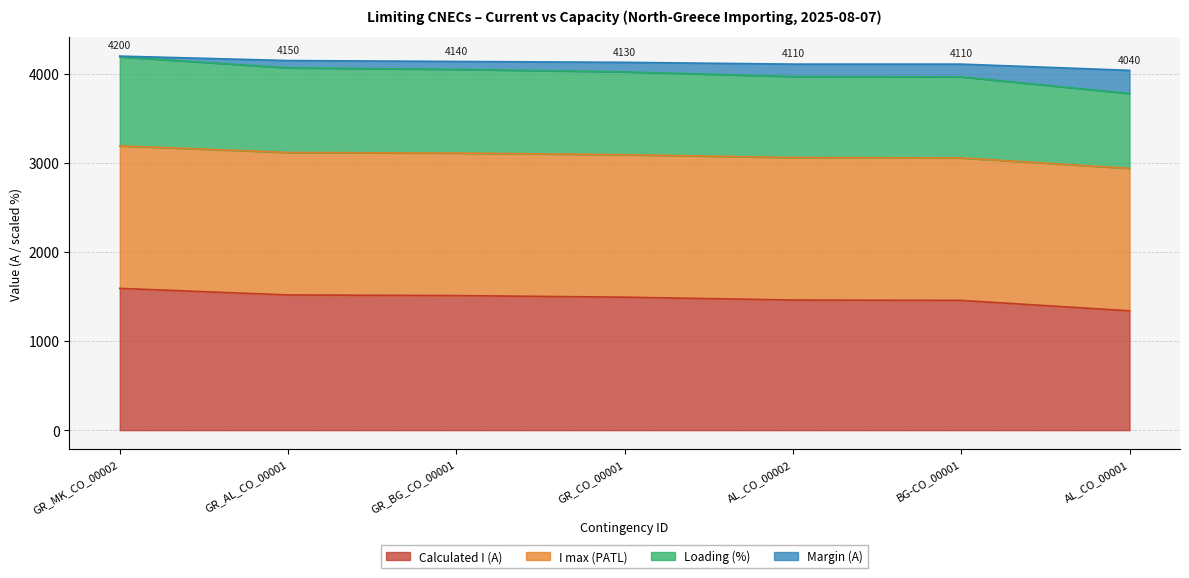

What is the minimum value for Calculated I (A)?

1340